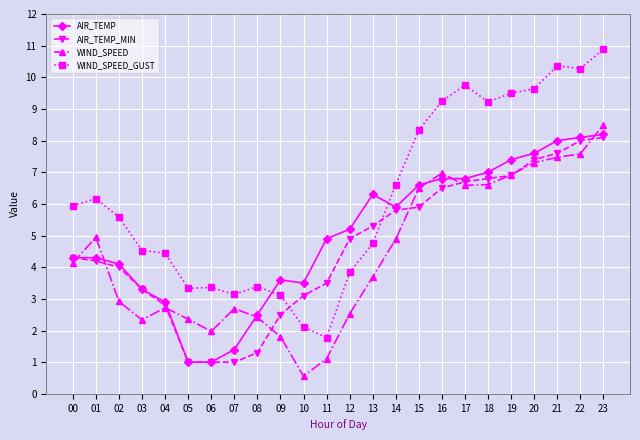

At which label does AIR_TEMP_MIN first exceed 4?

00